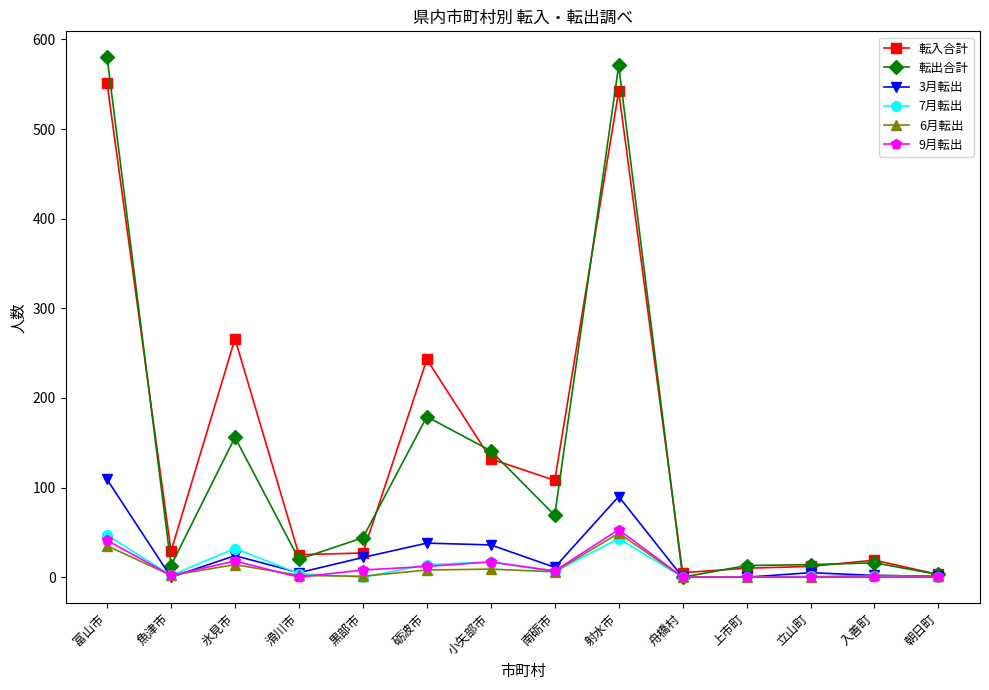

What position from the left is 魚津市?

2